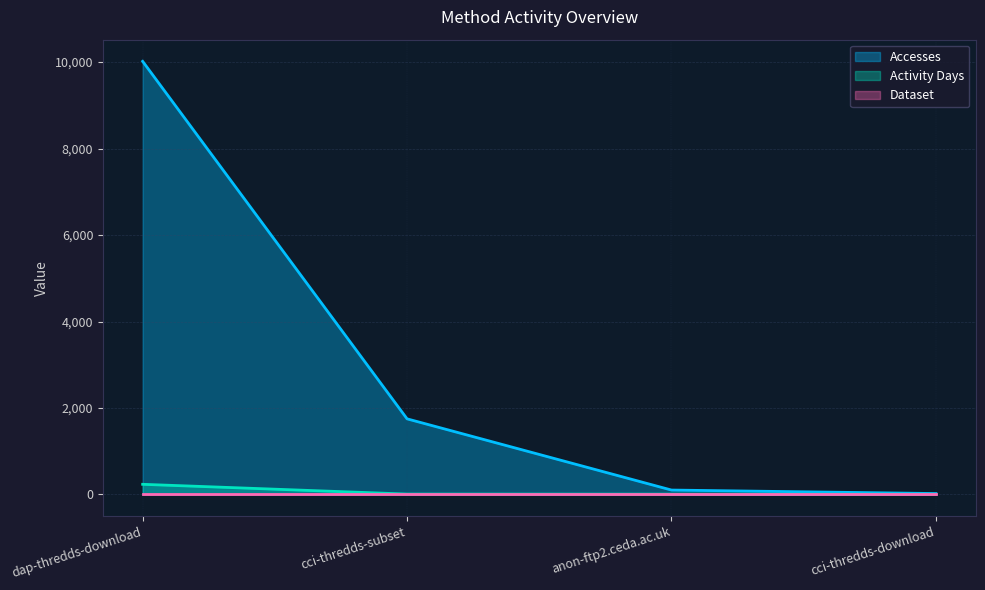

True or false: Activity Days and Accesses cross at least once.

False